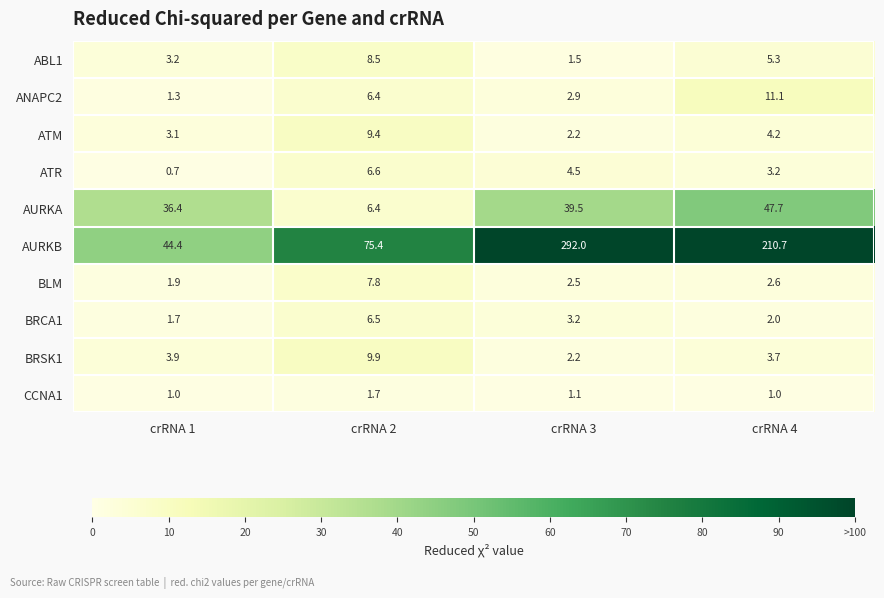

Rank the series by their maximum value, from lowest to highest.

CCNA1, BRCA1, ATR, BLM, ABL1, ATM, BRSK1, ANAPC2, AURKA, AURKB